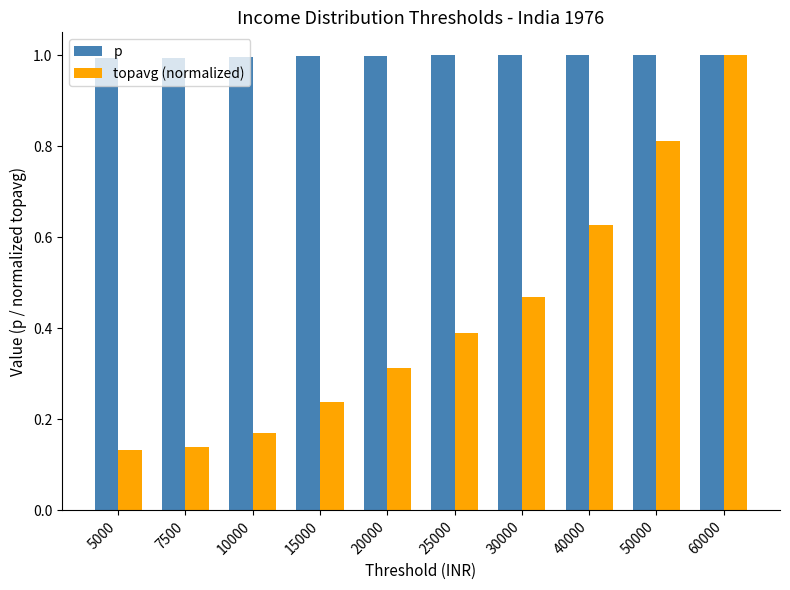

What is the sum of the p values at 15000 and 50000?

2.0